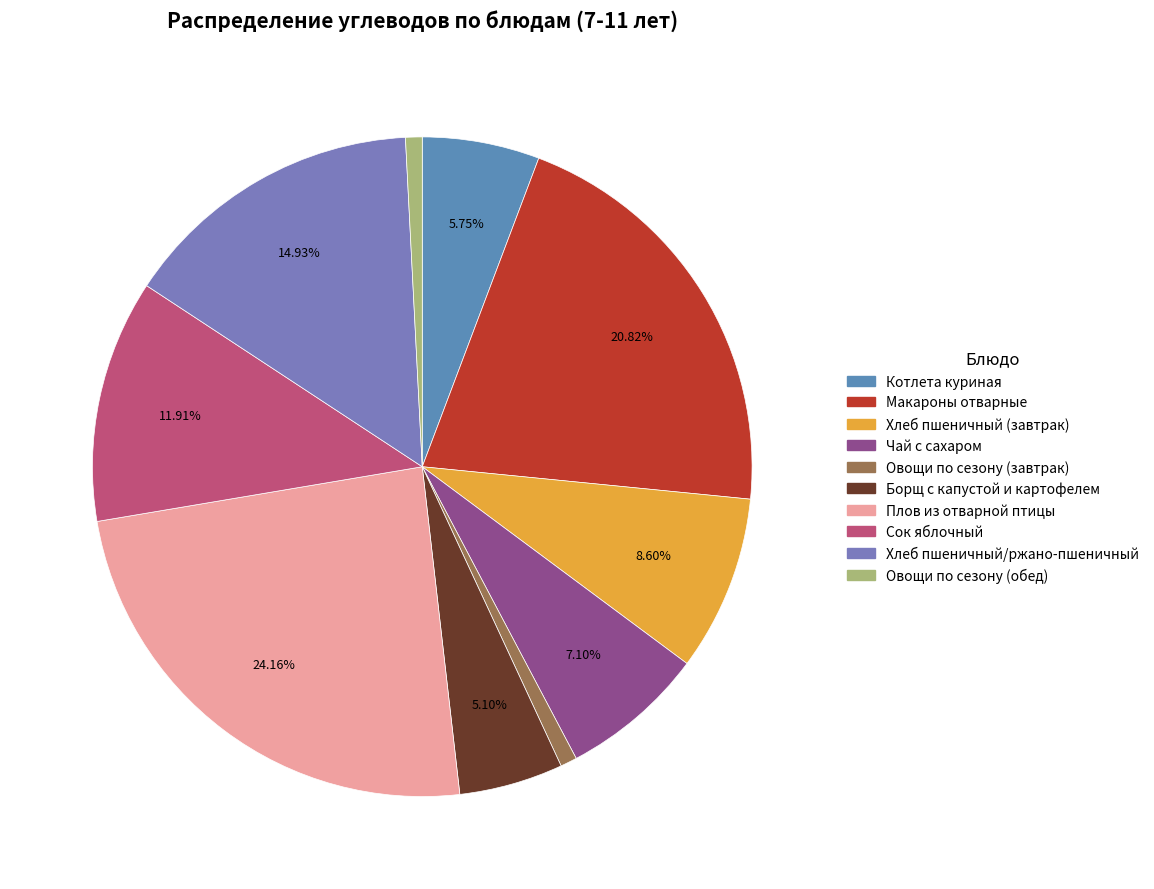

To the nearest percent, what is the average slice percentage?

10%